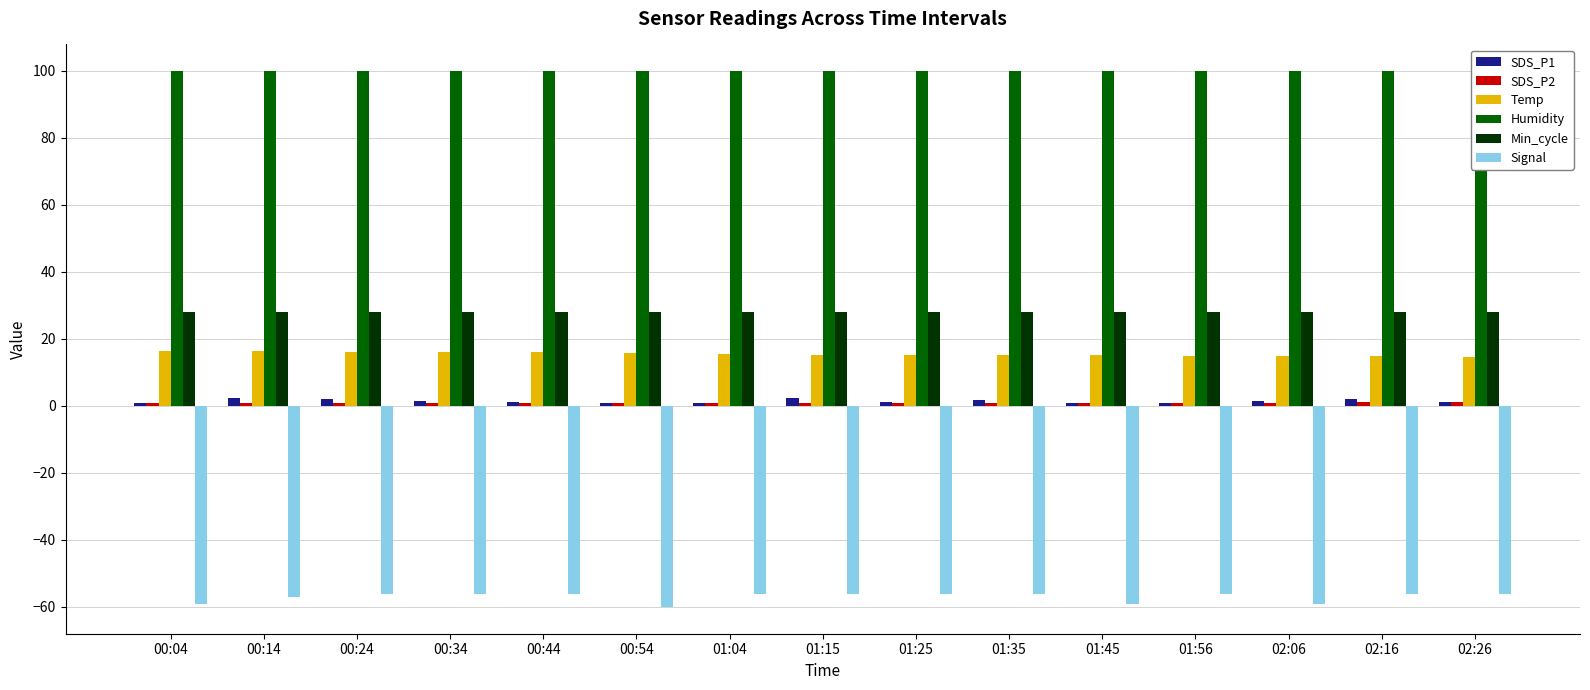

What are all the series names shown in the legend?

SDS_P1, SDS_P2, Temp, Humidity, Min_cycle, Signal